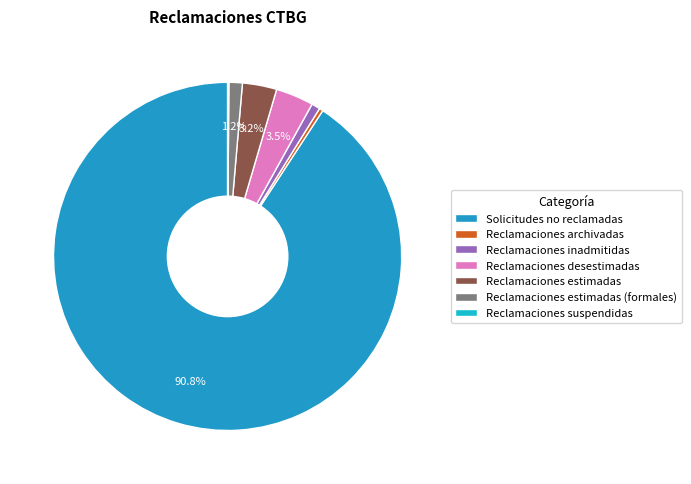

Which category has the biggest portion of the pie?

Solicitudes no reclamadas